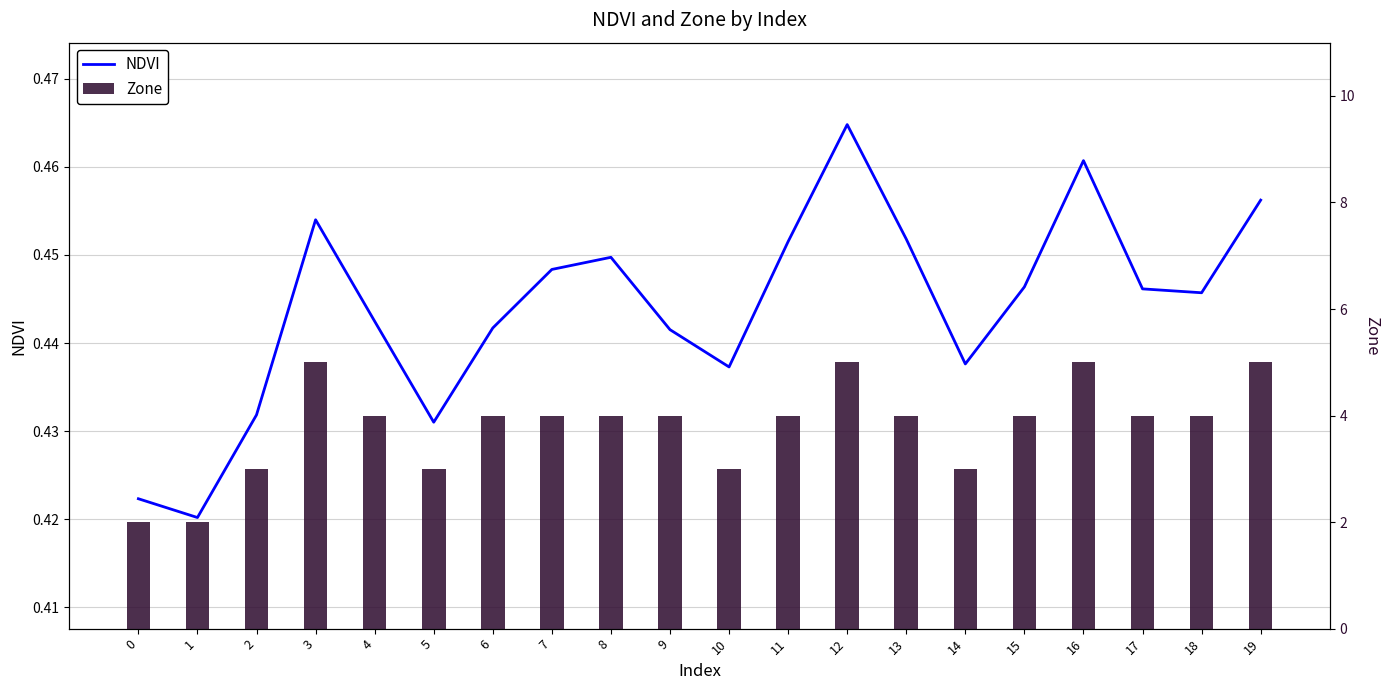

Between 10 and 12, which series saw the biggest shift?

Zone